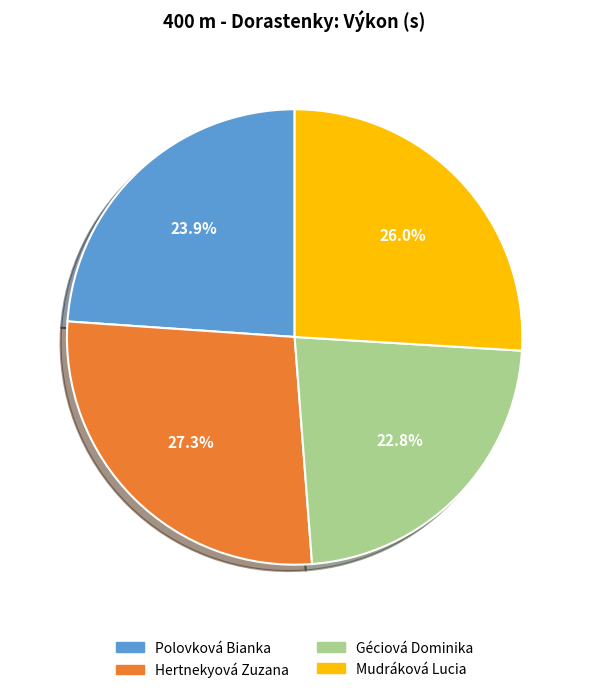

Count the number of slices in the pie.

4